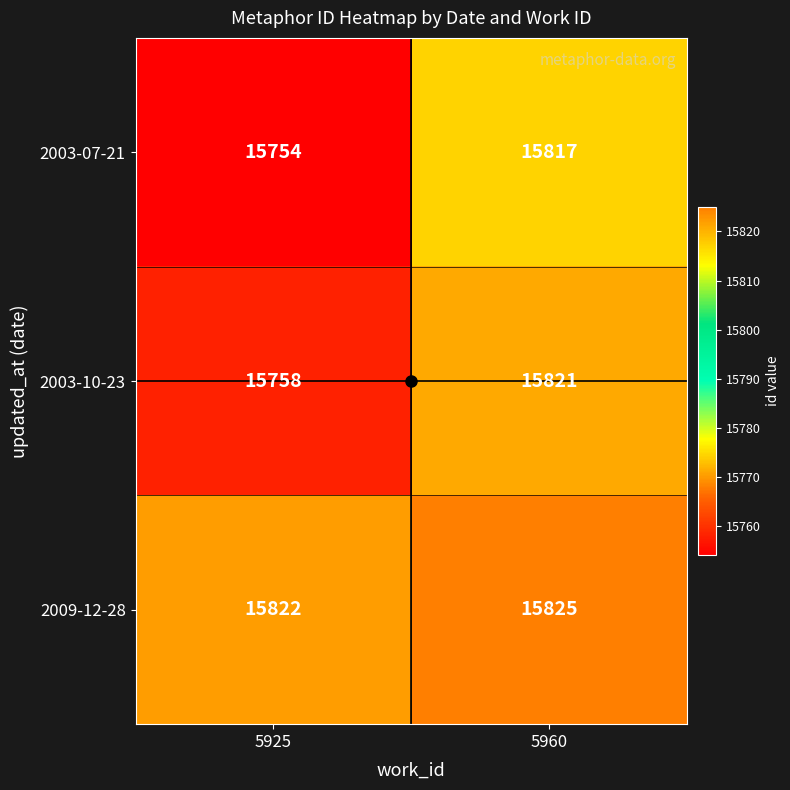

What is the spread (max minus min) of values at 5925?

68